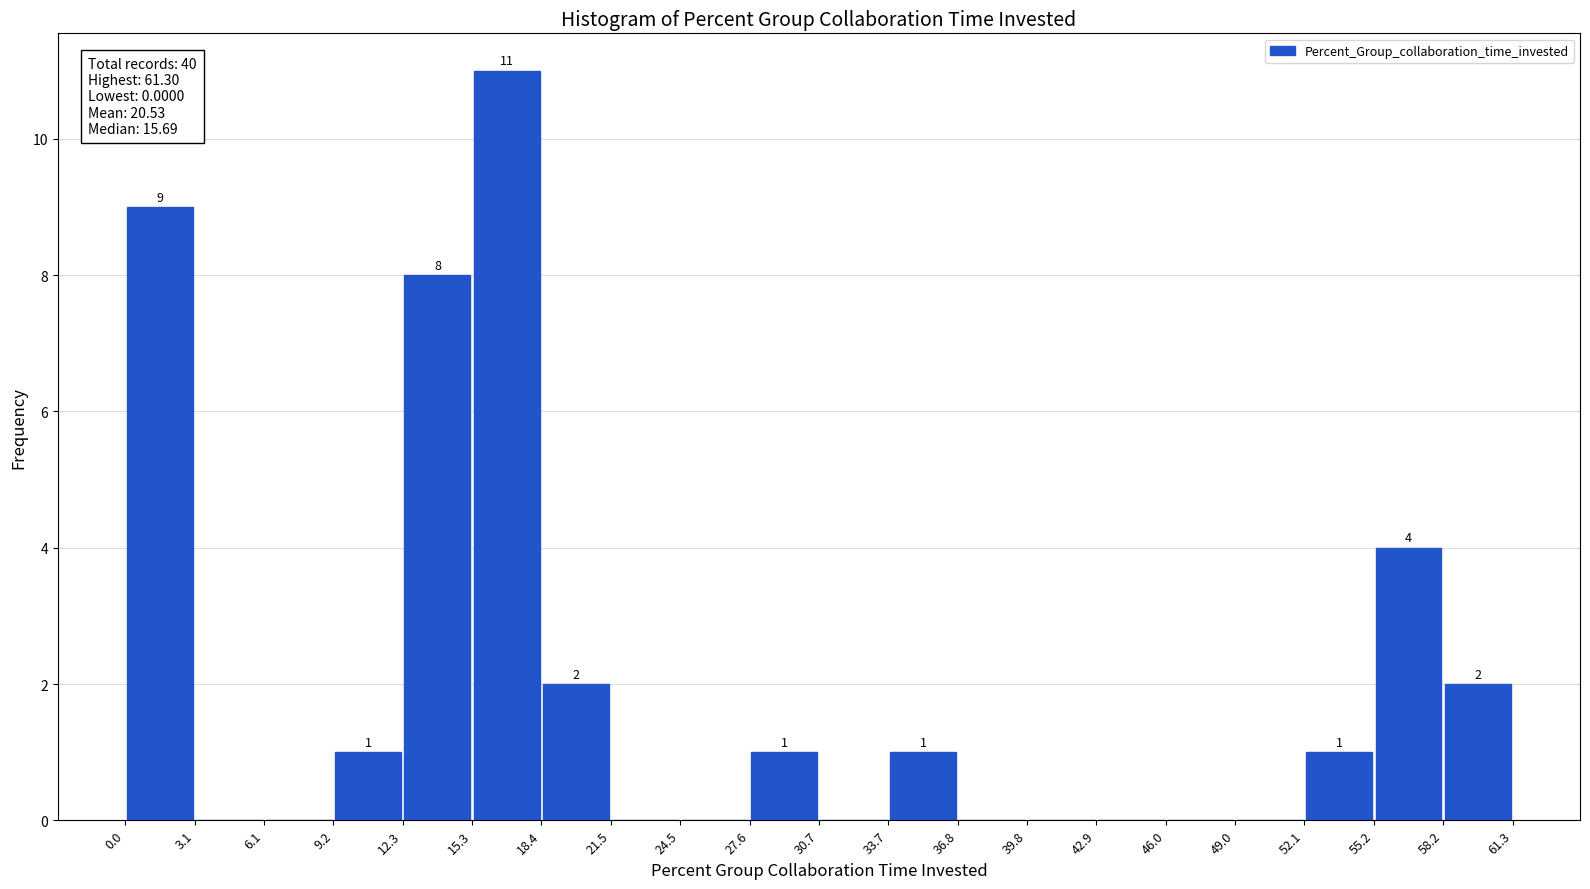

Over which range of the x-axis is the bar tallest?

15.3 to 18.4